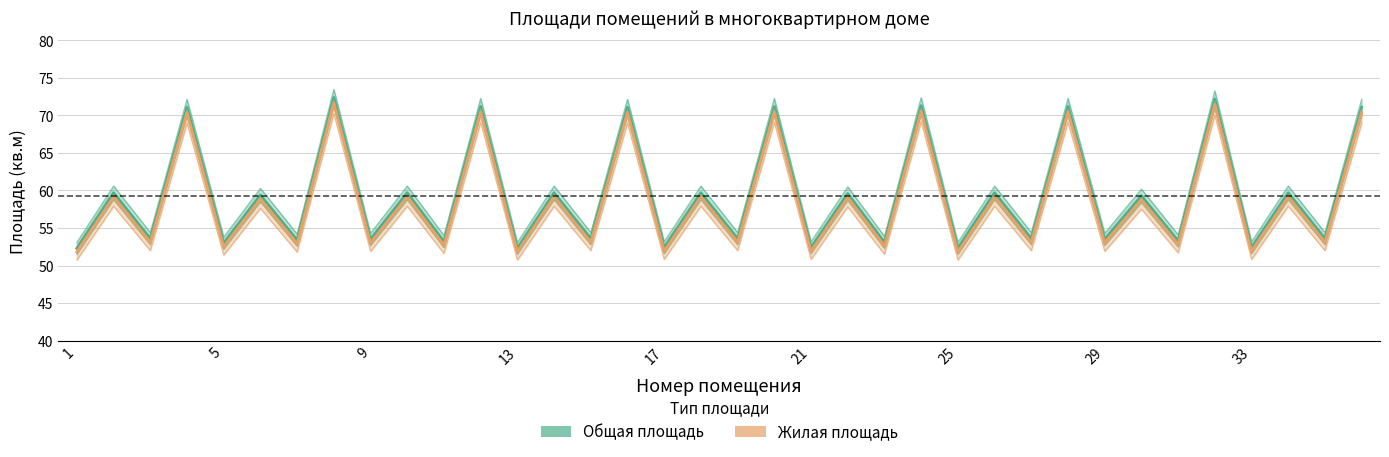

Reading right to left, transcribe all the data shown in this chart.

Общая площадь: 71.1	53.6	59.7	52.4	72.2	53.3	59.3	53.5	71.2	53.6	59.7	52.3	71.3	53.1	59.6	52.4	71.2	53.6	59.7	52.4	71.1	53.6	59.7	52.3	71.2	53.2	59.7	53.5	72.4	53.4	59.4	53.0	71.1	53.6	59.7	52.3
Жилая площадь: 70.4	53.1	59.1	51.9	71.5	52.8	58.7	53.0	70.5	53.1	59.1	51.8	70.6	52.6	59.0	51.9	70.5	53.1	59.1	51.9	70.4	53.1	59.1	51.8	70.5	52.7	59.1	53.0	71.7	52.9	58.8	52.5	70.4	53.1	59.1	51.8